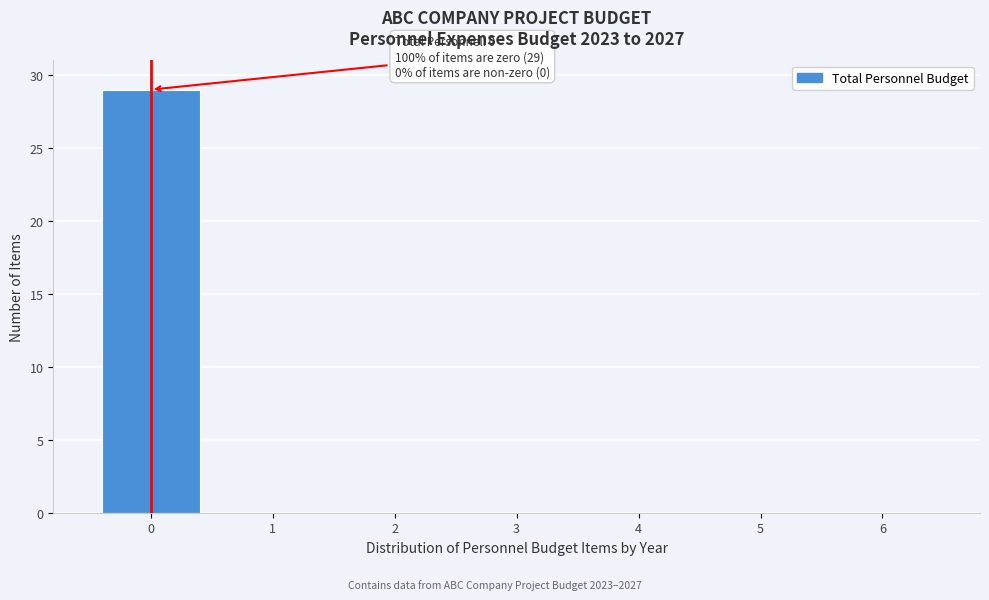

Over which range of the x-axis is the bar tallest?

-0.5 to 0.5